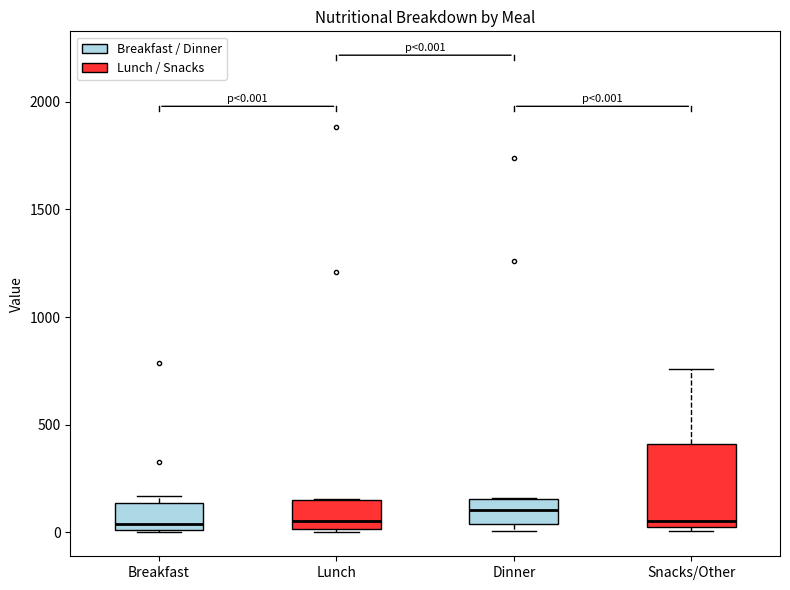

Which box has the highest median line?

Dinner